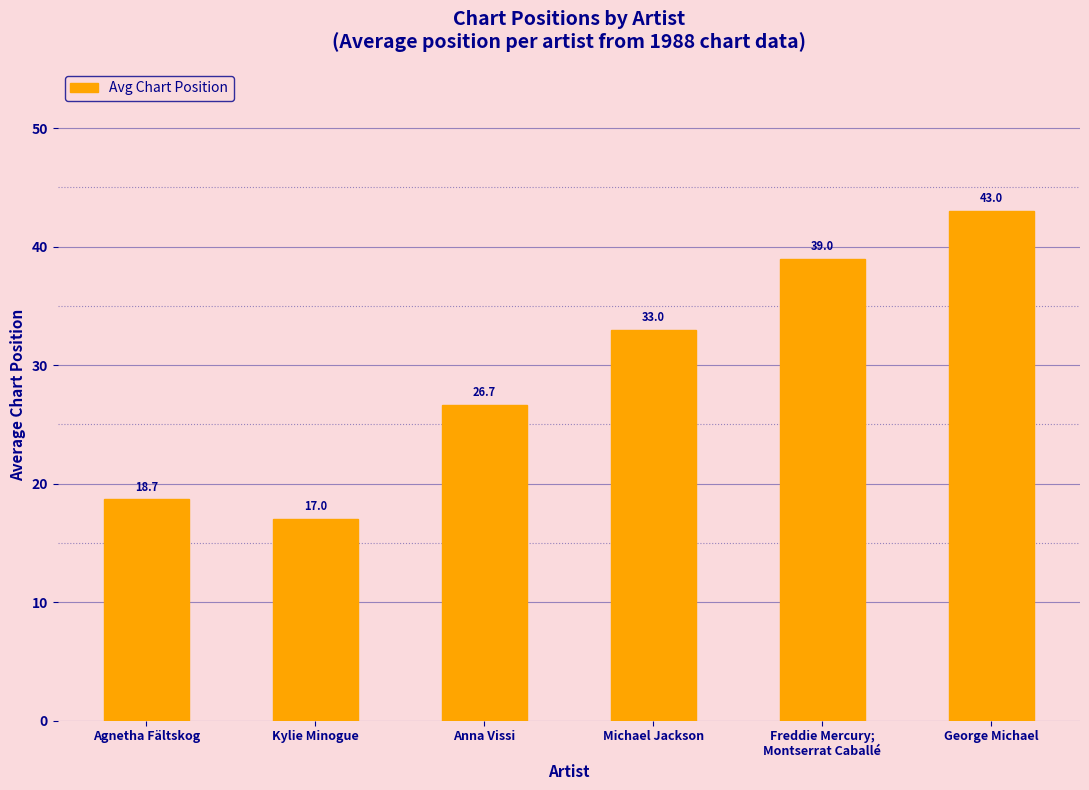

The value at George Michael is 10.4. True or false?

False